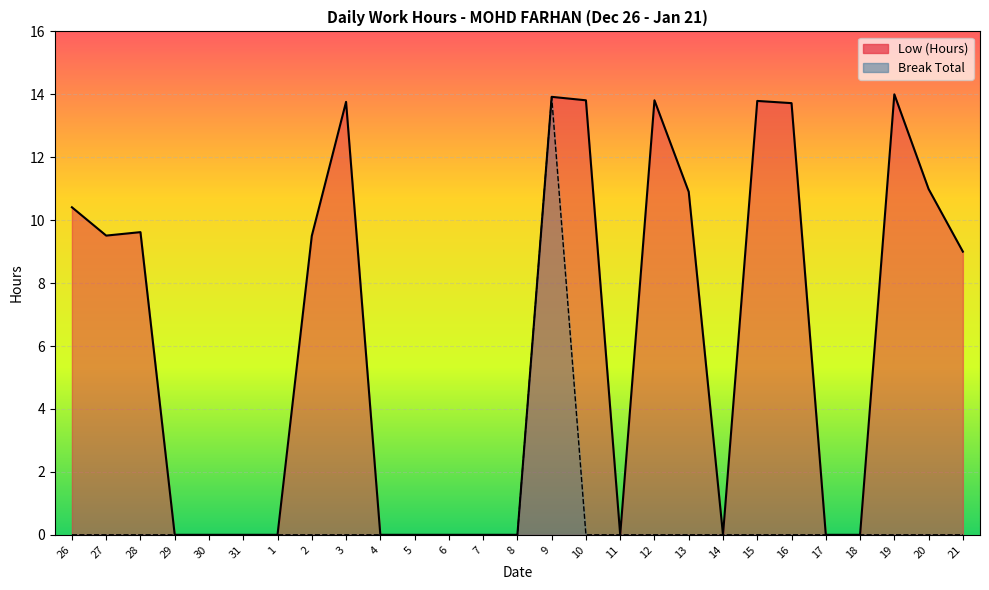

Which has a higher value, 13 or 27?

13